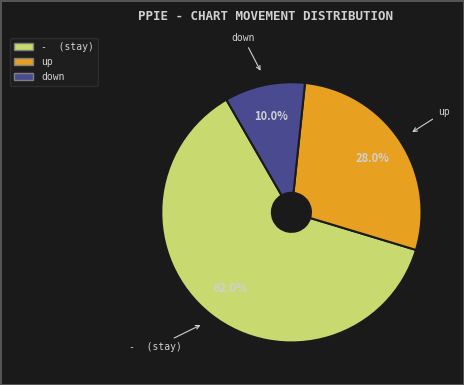

Is it true that down is 10% of the pie?

True